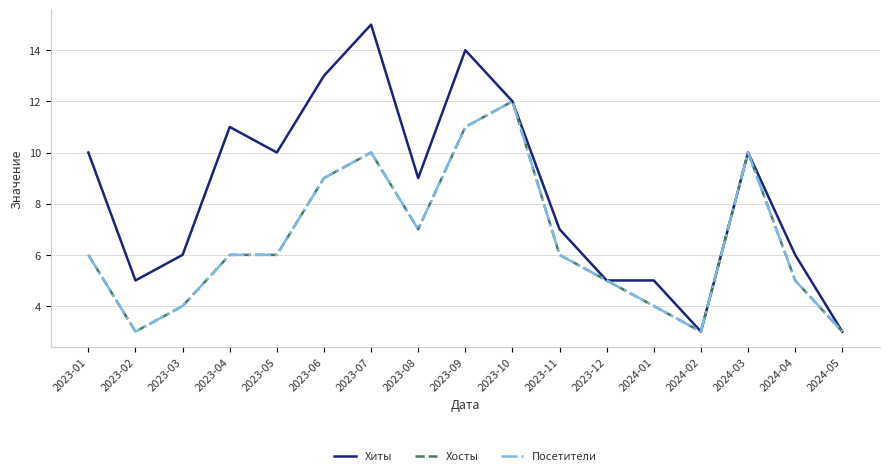

Is this an area chart (filled region under the line)?

No